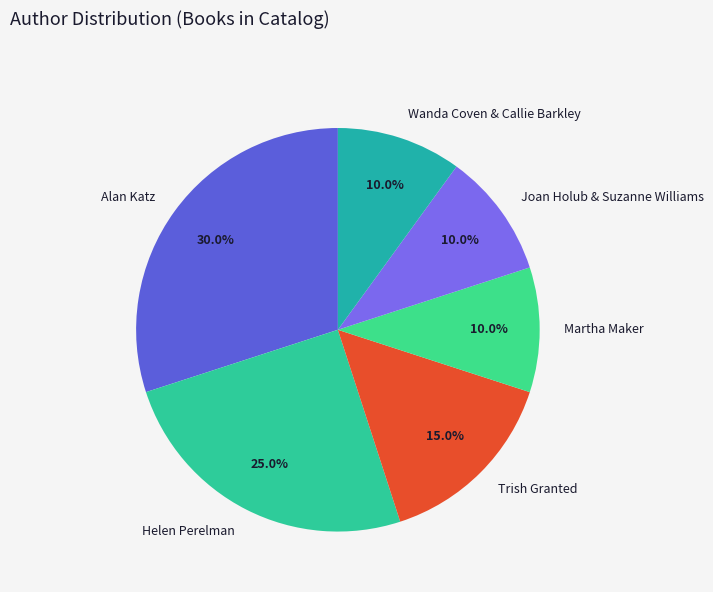

Do Trish Granted and Wanda Coven & Callie Barkley together represent more than half of the pie?

No